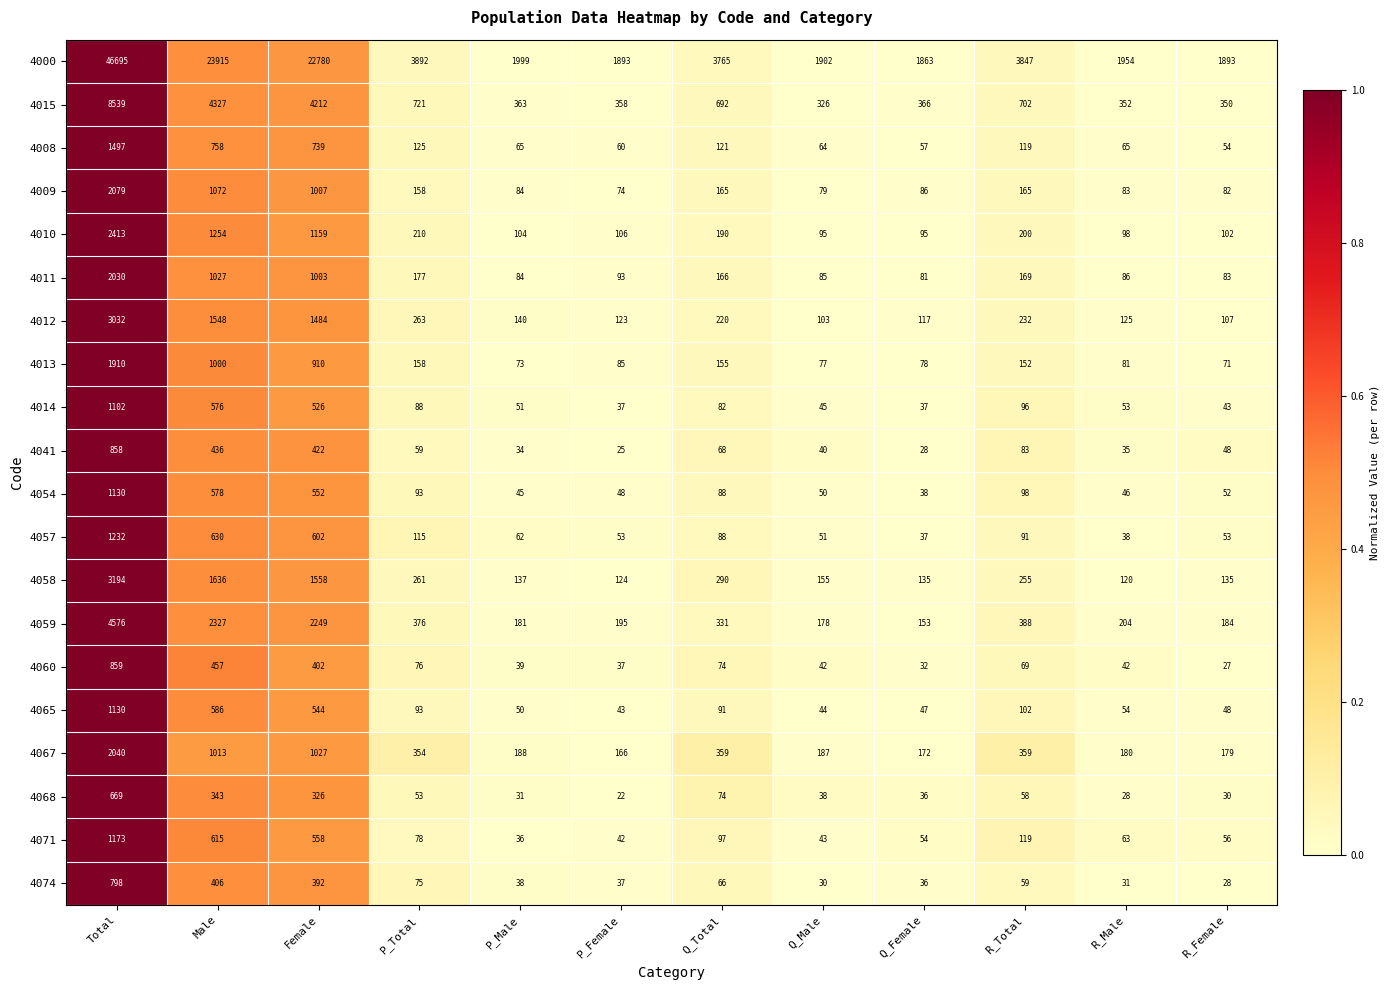

Rank the series at Male from lowest to highest value.

4068, 4074, 4041, 4060, 4014, 4054, 4065, 4071, 4057, 4008, 4013, 4067, 4011, 4009, 4010, 4012, 4058, 4059, 4015, 4000